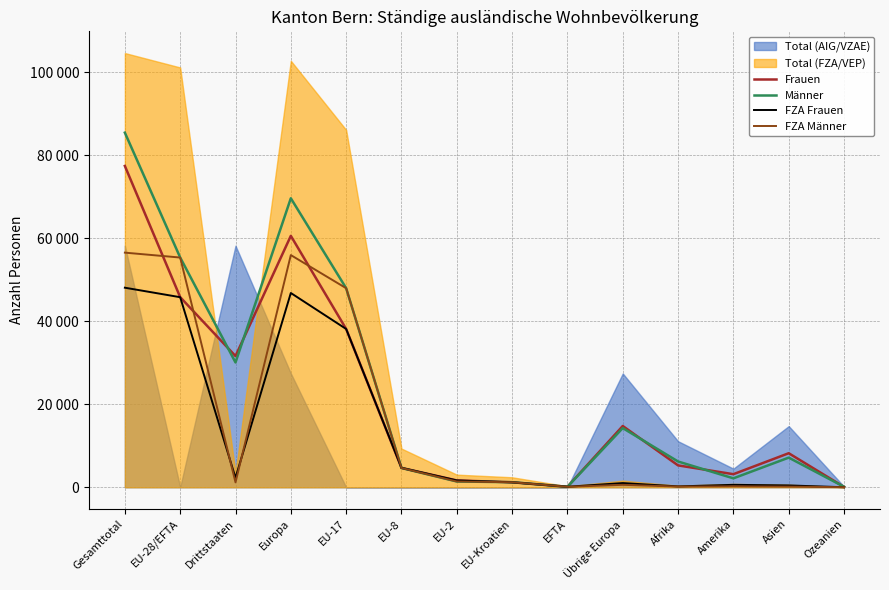

What is the sum of all Männer values?

325753